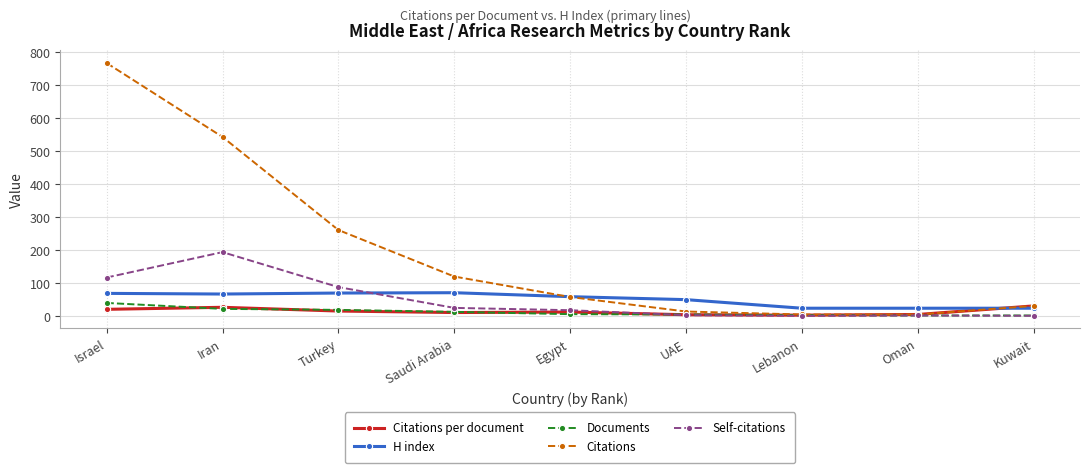

How many lines are shown in the chart?

5